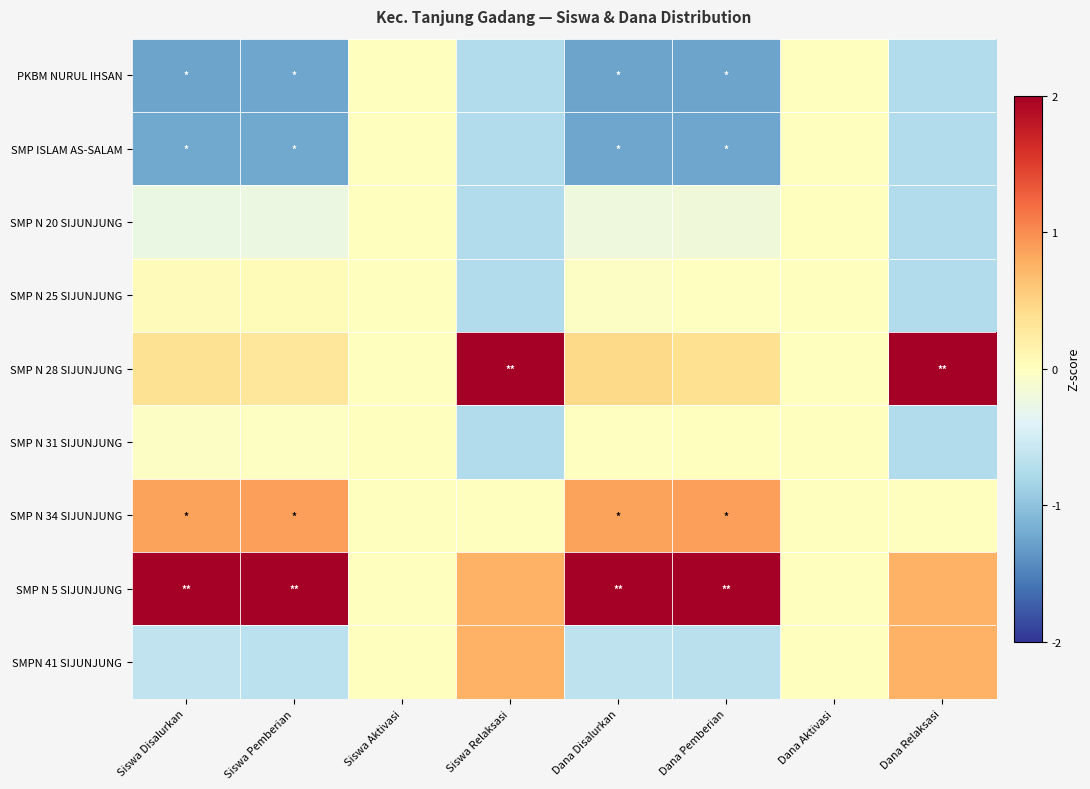

What is the smallest value displayed?

-1.3